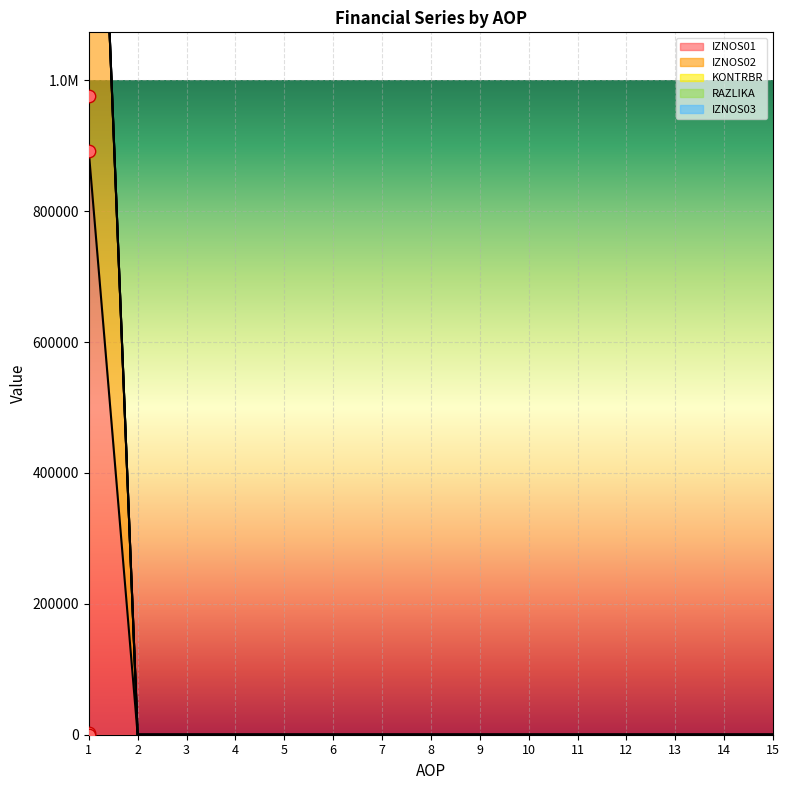

Which series has the largest Y range (max minus min)?

KONTRBR